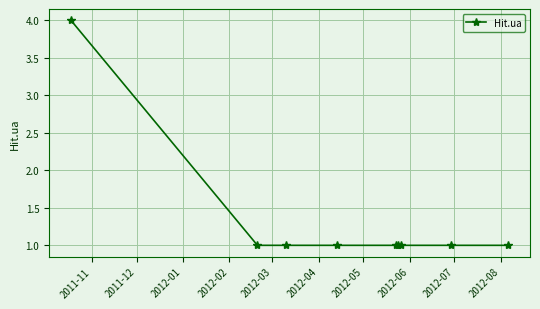

Count the number of categories in the chart.

9